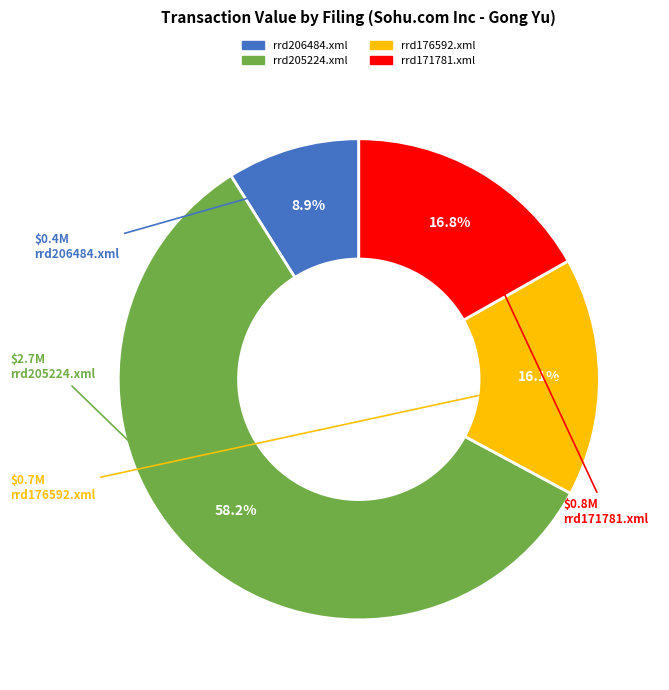

Which slice is the largest?

rrd205224.xml